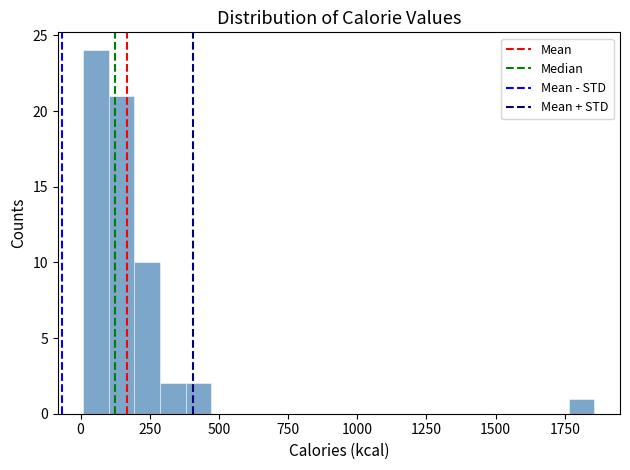

Read against the x-axis, roughly where is the centre of the tallest bar?

50